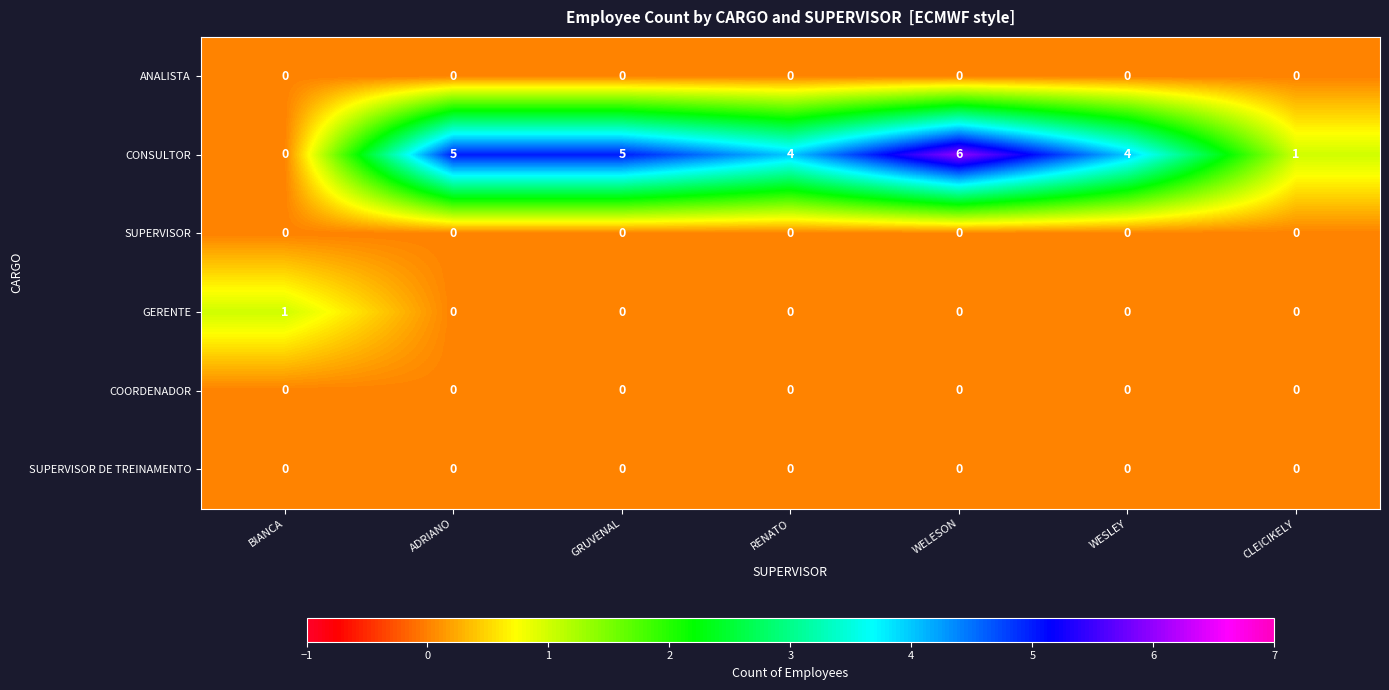

How many series are shown in this chart?

6